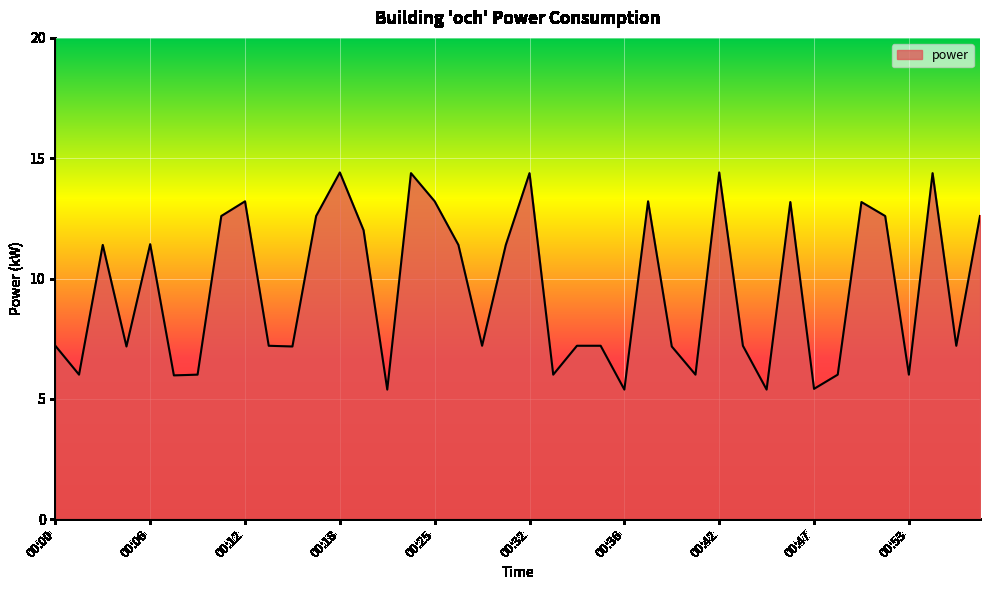

What is the maximum value shown in the chart?

14.4